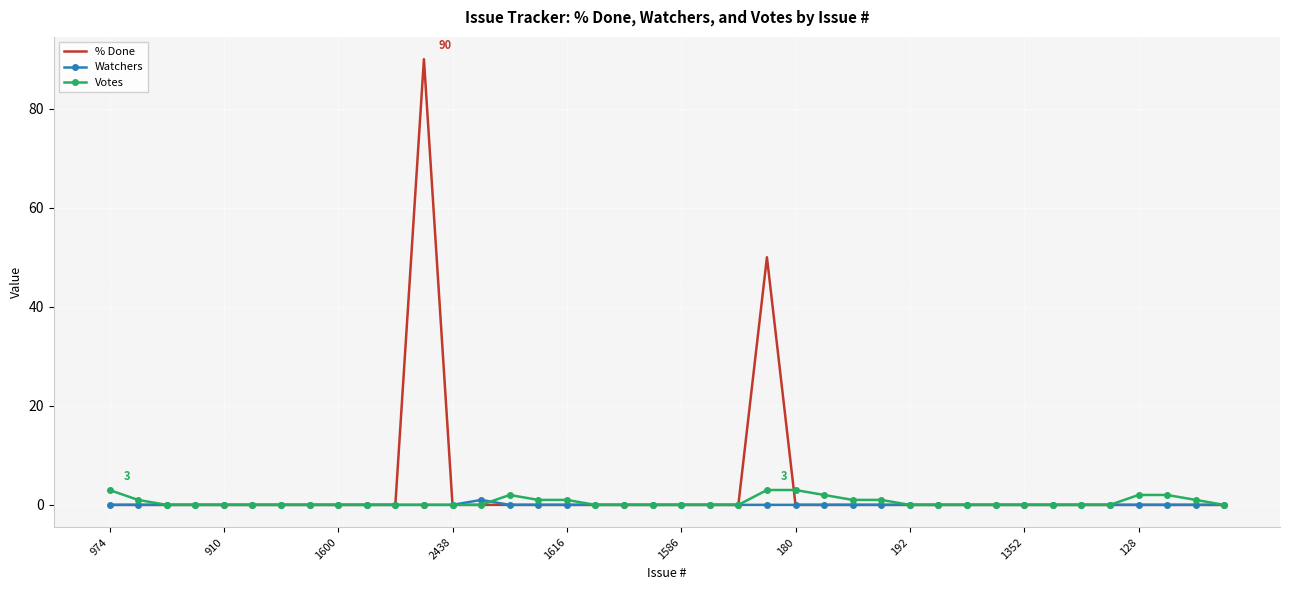

Which series has the largest range (max minus min)?

% Done